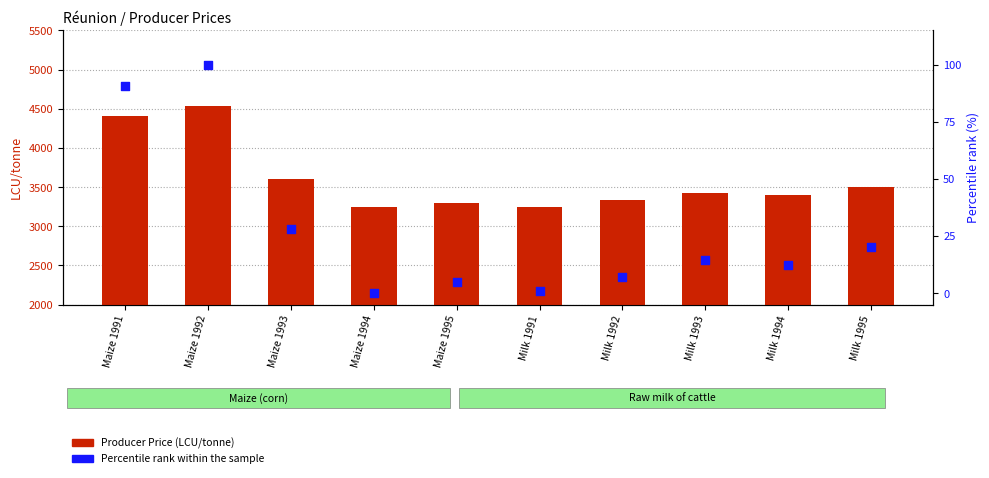

At which category is the sum across all series the highest?

Maize 1992